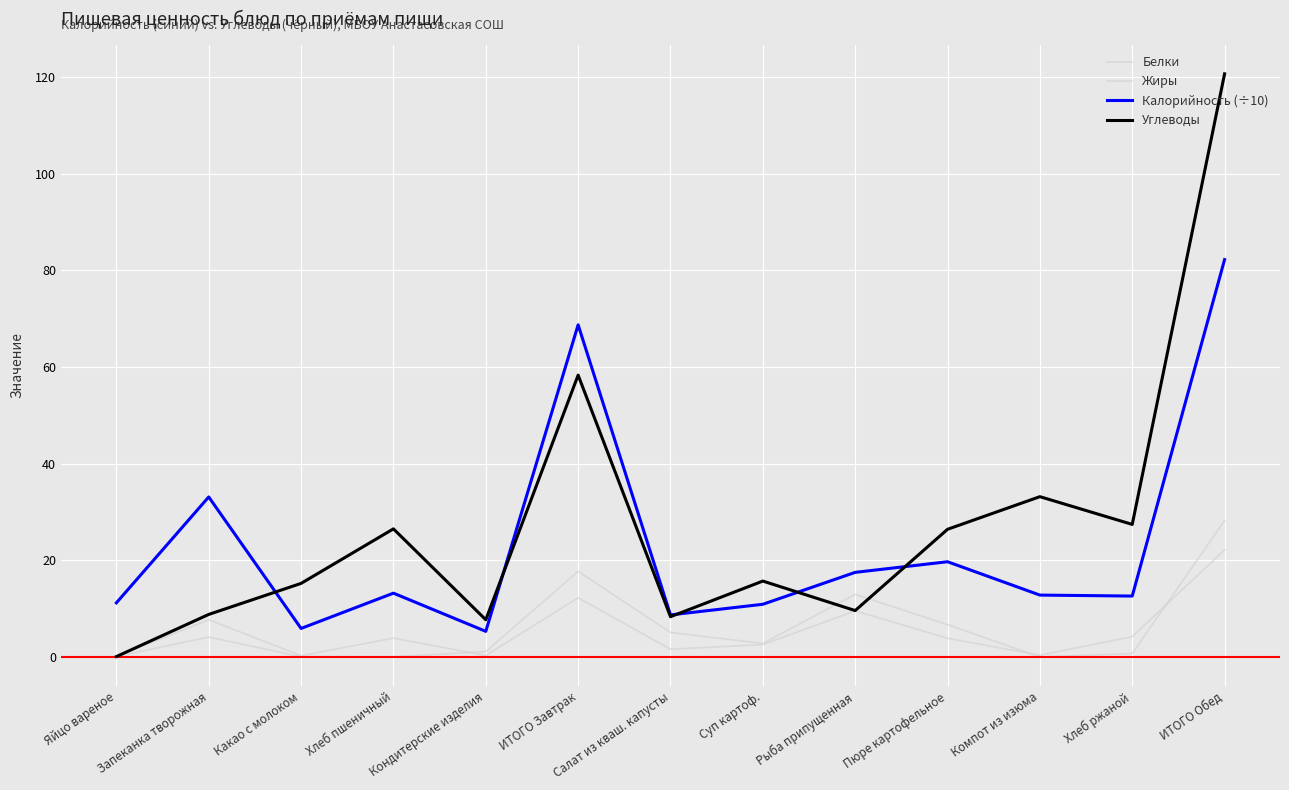

Count the number of categories in the chart.

13